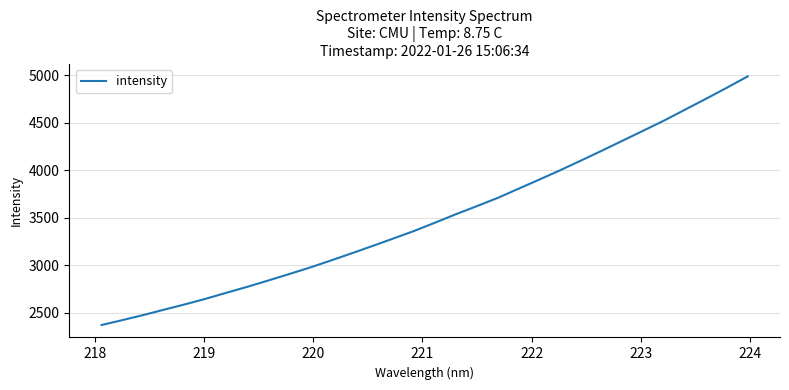

What is the maximum value shown in the chart?

4985.7